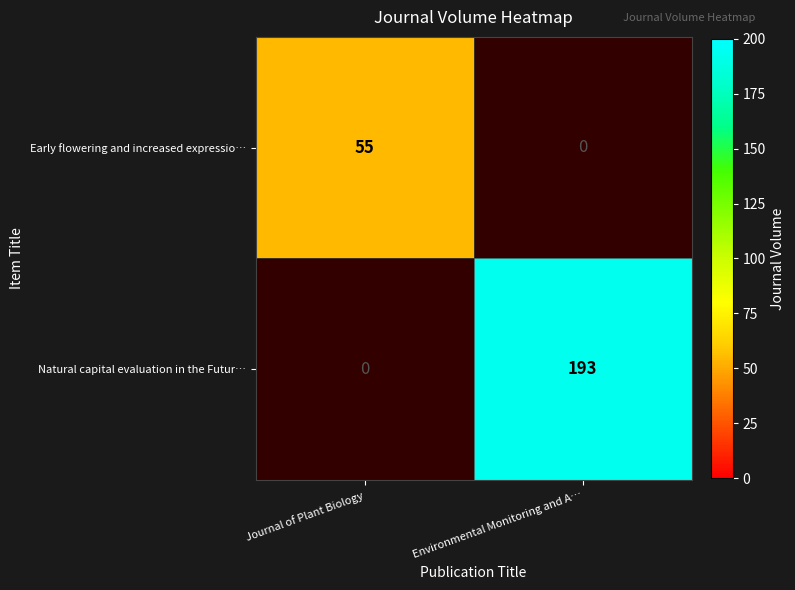

Between Environmental Monitoring and A… and Journal of Plant Biology, which is larger?

Journal of Plant Biology